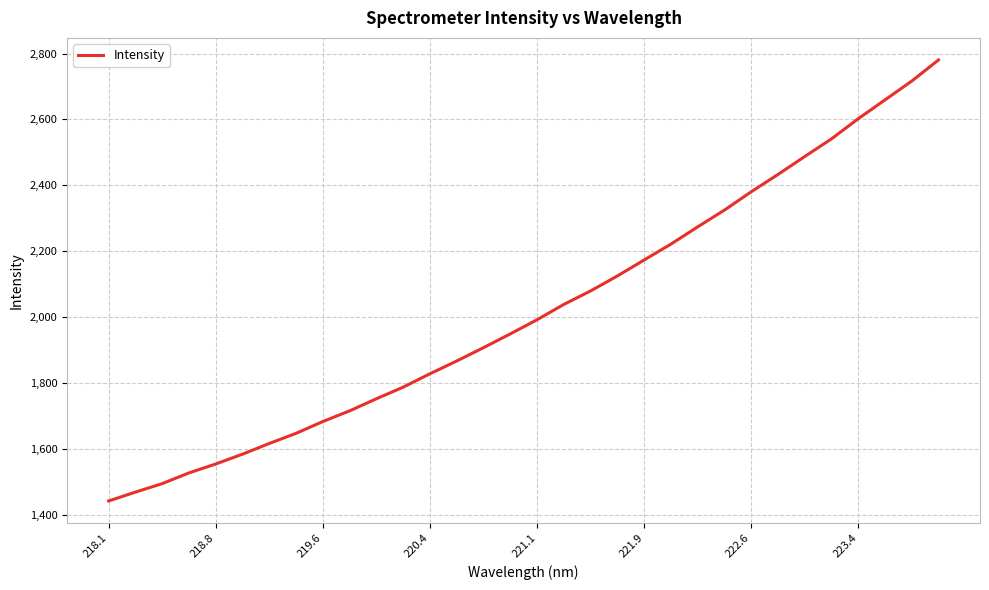

What is the difference between the maximum and minimum values?

1338.8